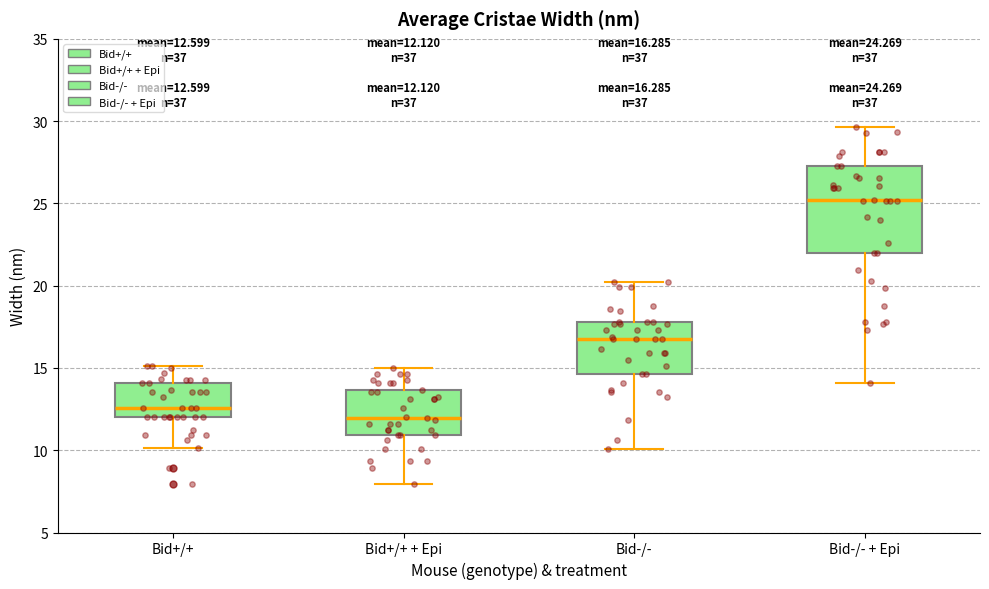

Which box has the highest median line?

Bid-/- + Epi